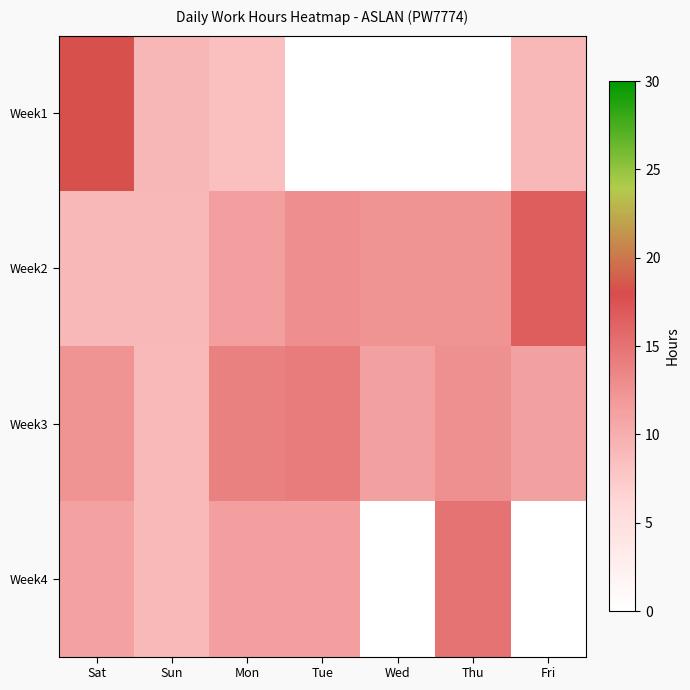

Which label corresponds to the largest value in the chart?

Sat